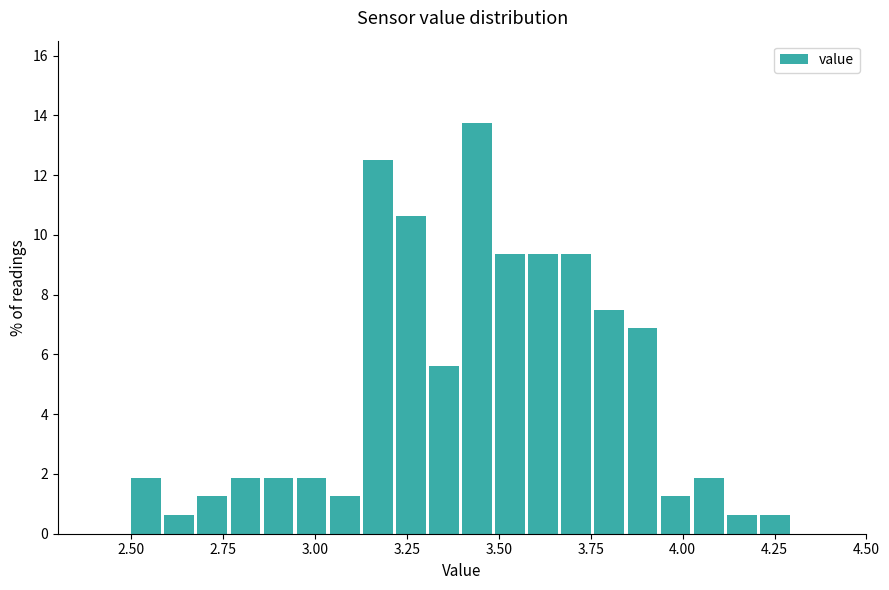

Read against the x-axis, roughly where is the centre of the tallest bar?

3.45